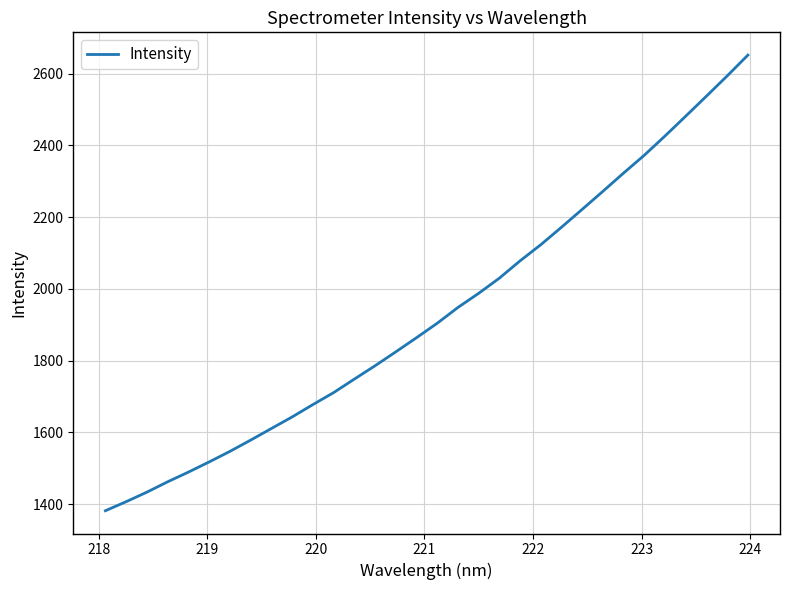

What is the difference between the maximum and minimum values?

1269.8